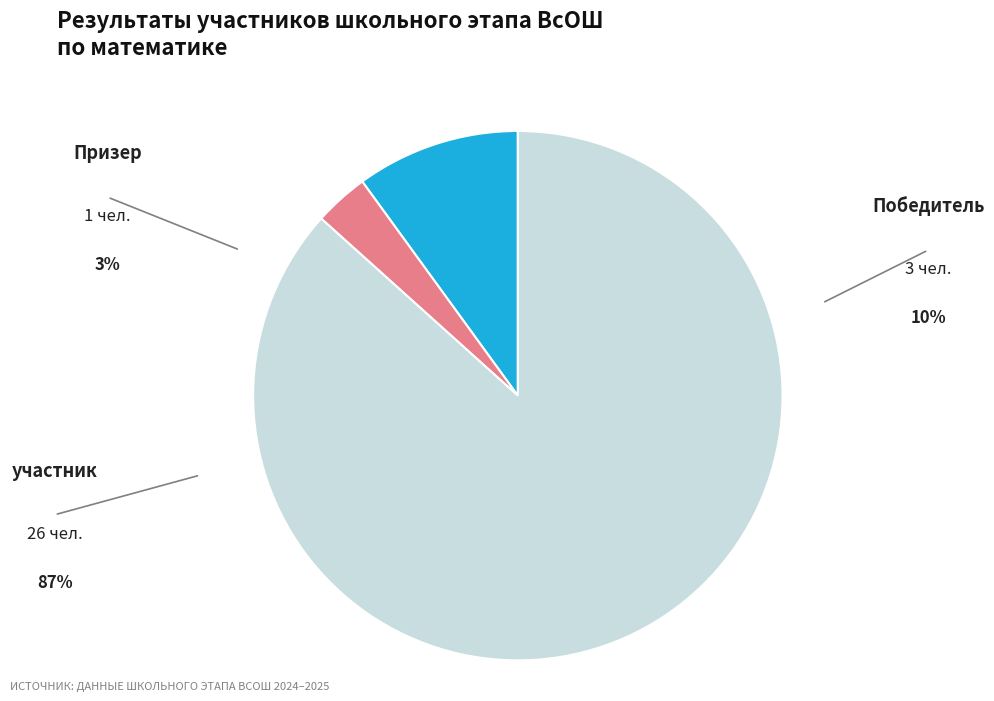

How many slices are in this pie chart?

3